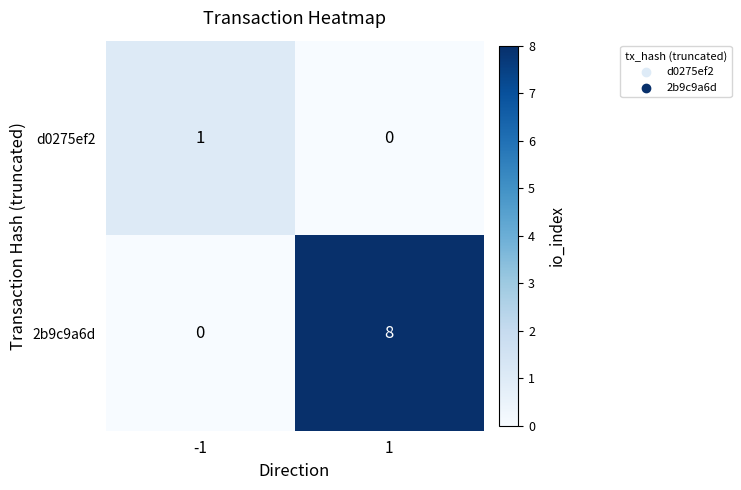

How many categories are shown in the chart?

2